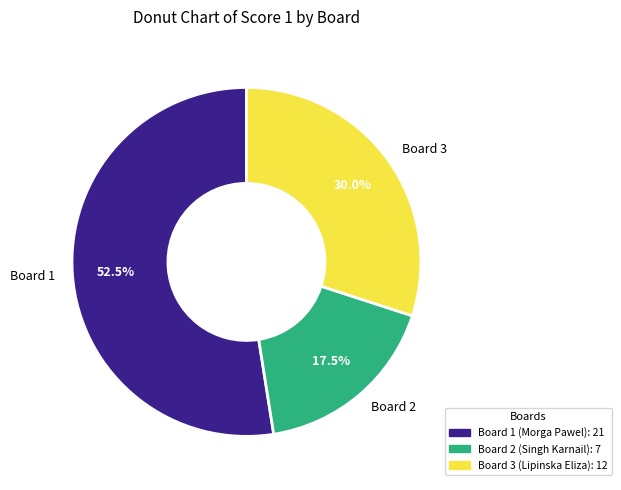

How much of the chart is everything except Board 1?

47.5%